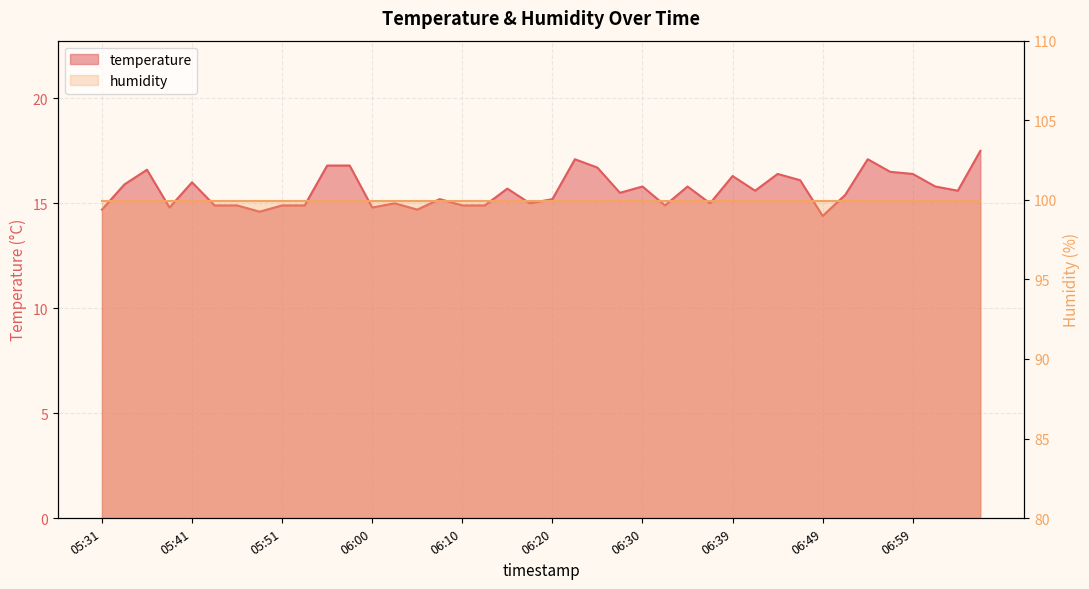

Approximately how many times larger is the value at 06:00 compared to 05:31?

1.0